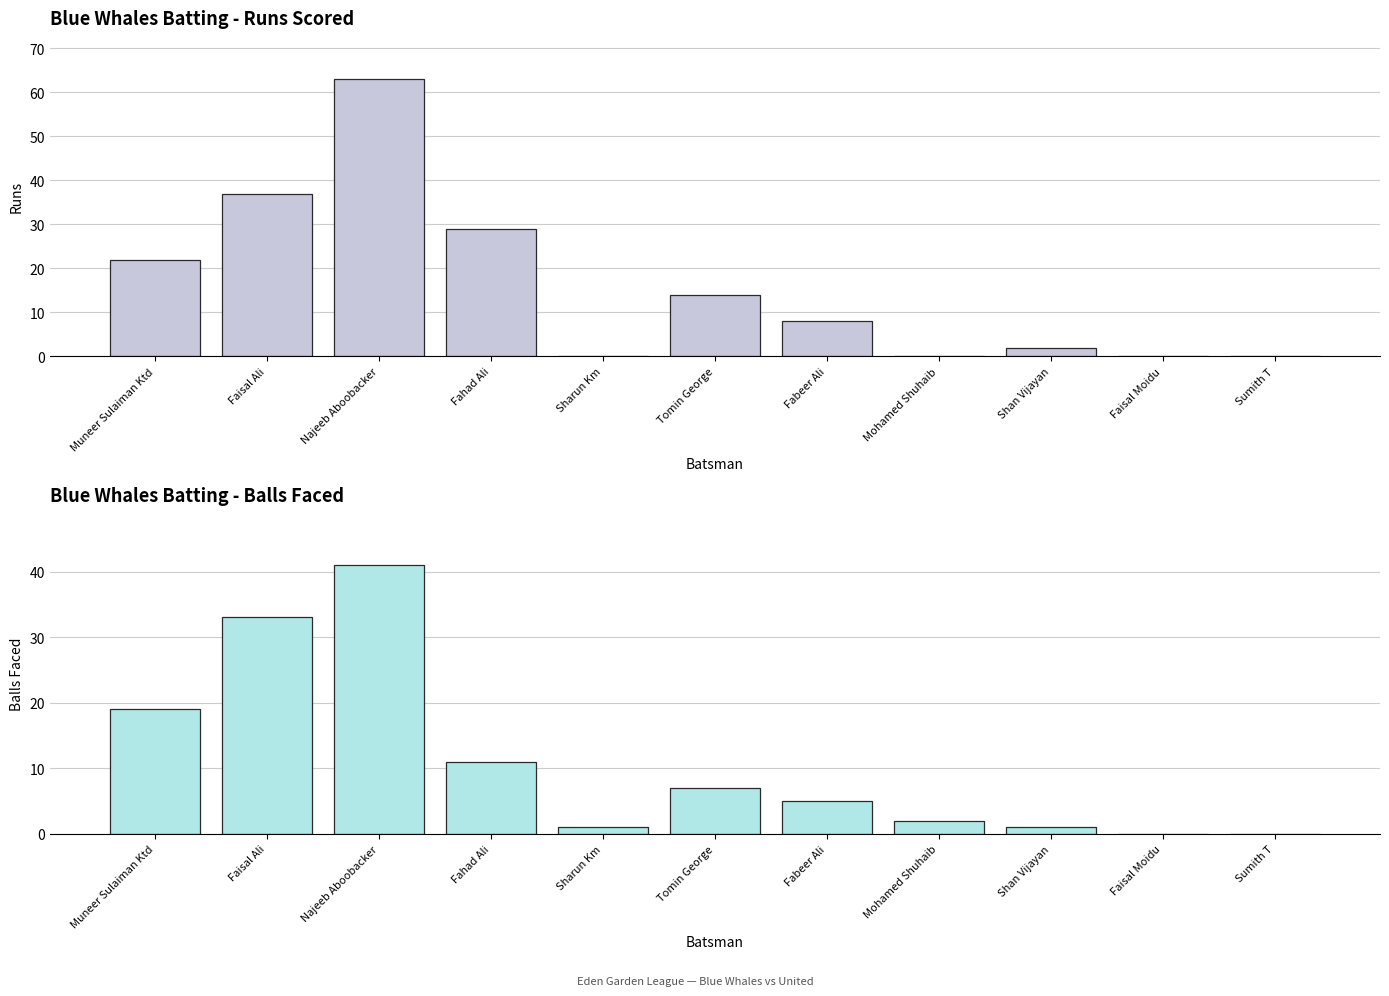

Between Sumith T and Fahad Ali, which is larger?

Fahad Ali